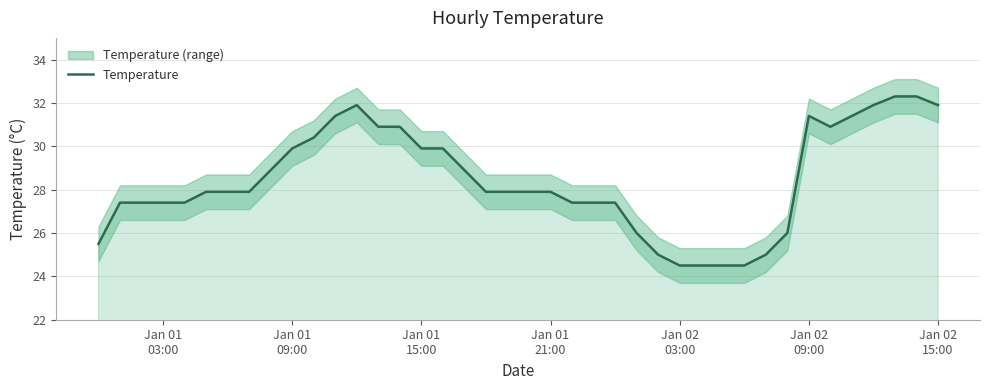

Reading left to right, extract all data points from this chart.

25.5	27.4	27.4	27.4	27.4	27.9	27.9	27.9	28.9	29.9	30.4	31.4	31.9	30.9	30.9	29.9	29.9	28.9	27.9	27.9	27.9	27.9	27.4	27.4	27.4	26.0	25.0	24.5	24.5	24.5	24.5	25.0	26.0	31.4	30.9	31.4	31.9	32.3	32.3	31.9